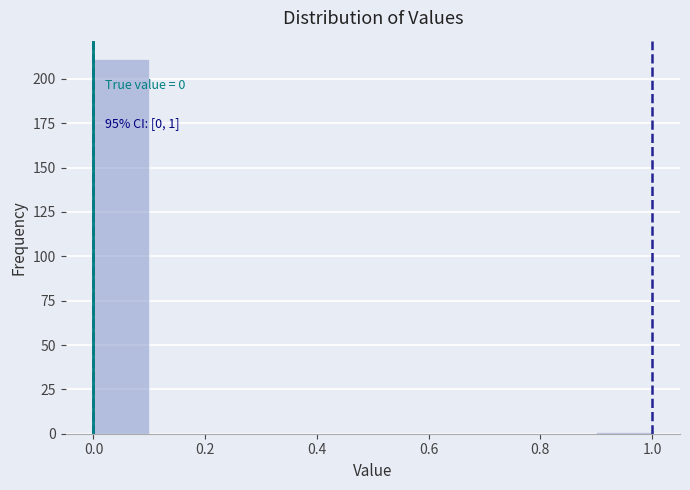

Which range on the x-axis has the tallest bar?

0.0 to 0.1